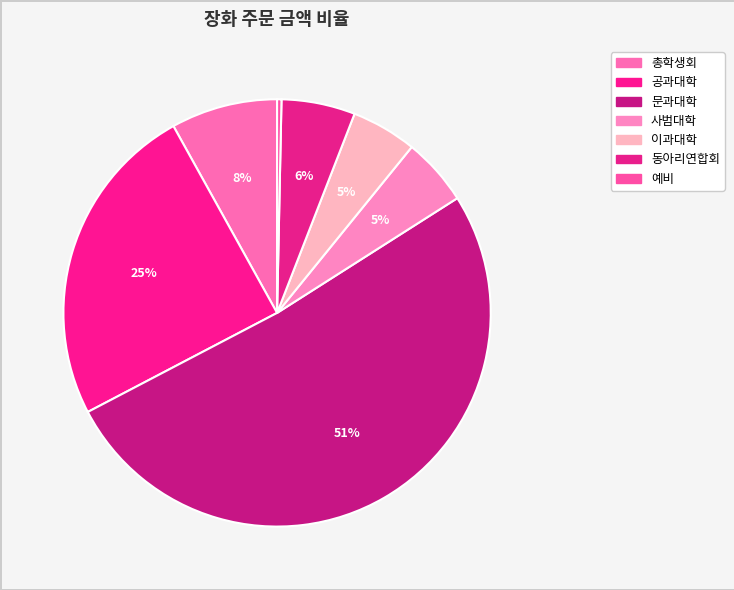

How many slices are in this pie chart?

7